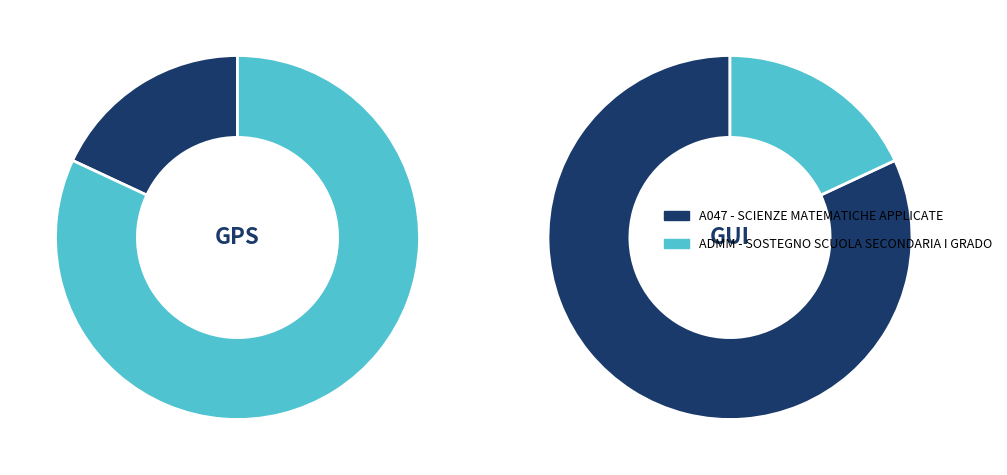

To the nearest percent, what portion does A047 - SCIENZE MATEMATICHE APPLICATE represent?

18%